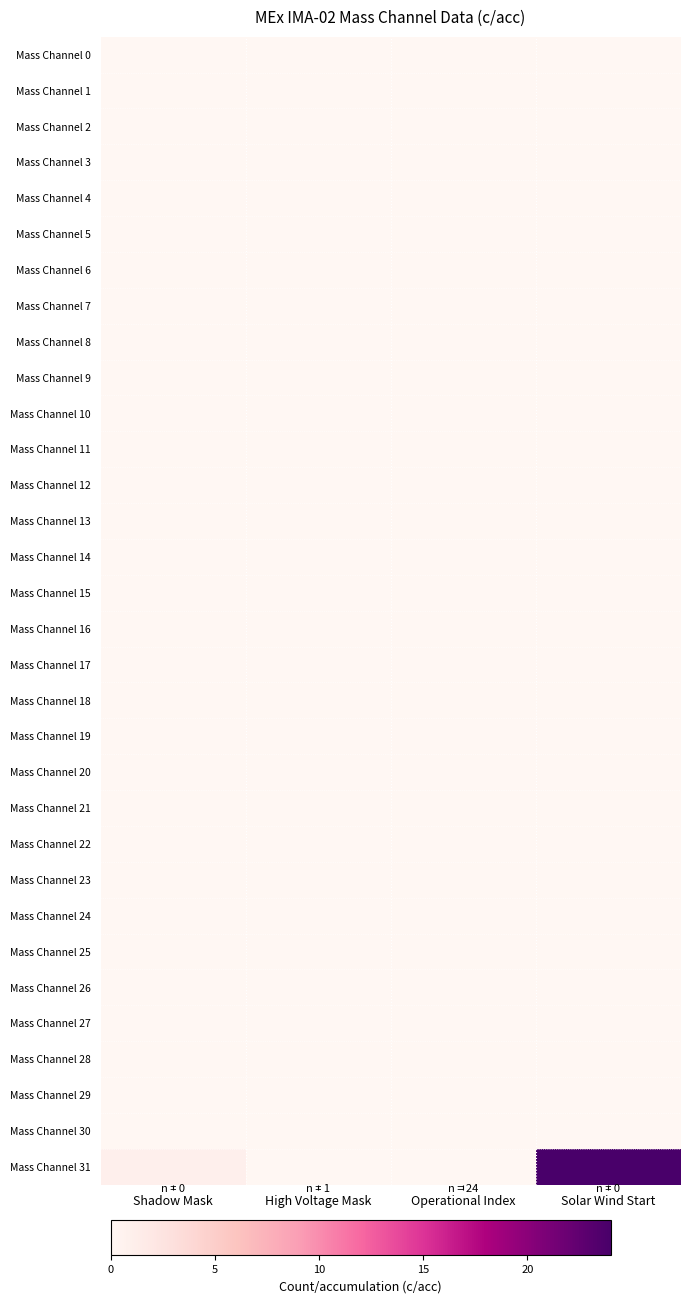

Reading right to left, extract all data points from this chart.

Mass Channel 0: Solar Wind Start=0	Operational Index=0	High Voltage Mask=0	Shadow Mask=0
Mass Channel 1: Solar Wind Start=0	Operational Index=0	High Voltage Mask=0	Shadow Mask=0
Mass Channel 2: Solar Wind Start=0	Operational Index=0	High Voltage Mask=0	Shadow Mask=0
Mass Channel 3: Solar Wind Start=0	Operational Index=0	High Voltage Mask=0	Shadow Mask=0
Mass Channel 4: Solar Wind Start=0	Operational Index=0	High Voltage Mask=0	Shadow Mask=0
Mass Channel 5: Solar Wind Start=0	Operational Index=0	High Voltage Mask=0	Shadow Mask=0
Mass Channel 6: Solar Wind Start=0	Operational Index=0	High Voltage Mask=0	Shadow Mask=0
Mass Channel 7: Solar Wind Start=0	Operational Index=0	High Voltage Mask=0	Shadow Mask=0
Mass Channel 8: Solar Wind Start=0	Operational Index=0	High Voltage Mask=0	Shadow Mask=0
Mass Channel 9: Solar Wind Start=0	Operational Index=0	High Voltage Mask=0	Shadow Mask=0
Mass Channel 10: Solar Wind Start=0	Operational Index=0	High Voltage Mask=0	Shadow Mask=0
Mass Channel 11: Solar Wind Start=0	Operational Index=0	High Voltage Mask=0	Shadow Mask=0
Mass Channel 12: Solar Wind Start=0	Operational Index=0	High Voltage Mask=0	Shadow Mask=0
Mass Channel 13: Solar Wind Start=0	Operational Index=0	High Voltage Mask=0	Shadow Mask=0
Mass Channel 14: Solar Wind Start=0	Operational Index=0	High Voltage Mask=0	Shadow Mask=0
Mass Channel 15: Solar Wind Start=0	Operational Index=0	High Voltage Mask=0	Shadow Mask=0
Mass Channel 16: Solar Wind Start=0	Operational Index=0	High Voltage Mask=0	Shadow Mask=0
Mass Channel 17: Solar Wind Start=0	Operational Index=0	High Voltage Mask=0	Shadow Mask=0
Mass Channel 18: Solar Wind Start=0	Operational Index=0	High Voltage Mask=0	Shadow Mask=0
Mass Channel 19: Solar Wind Start=0	Operational Index=0	High Voltage Mask=0	Shadow Mask=0
Mass Channel 20: Solar Wind Start=0	Operational Index=0	High Voltage Mask=0	Shadow Mask=0
Mass Channel 21: Solar Wind Start=0	Operational Index=0	High Voltage Mask=0	Shadow Mask=0
Mass Channel 22: Solar Wind Start=0	Operational Index=0	High Voltage Mask=0	Shadow Mask=0
Mass Channel 23: Solar Wind Start=0	Operational Index=0	High Voltage Mask=0	Shadow Mask=0
Mass Channel 24: Solar Wind Start=0	Operational Index=0	High Voltage Mask=0	Shadow Mask=0
Mass Channel 25: Solar Wind Start=0	Operational Index=0	High Voltage Mask=0	Shadow Mask=0
Mass Channel 26: Solar Wind Start=0	Operational Index=0	High Voltage Mask=0	Shadow Mask=0
Mass Channel 27: Solar Wind Start=0	Operational Index=0	High Voltage Mask=0	Shadow Mask=0
Mass Channel 28: Solar Wind Start=0	Operational Index=0	High Voltage Mask=0	Shadow Mask=0
Mass Channel 29: Solar Wind Start=0	Operational Index=0	High Voltage Mask=0	Shadow Mask=0
Mass Channel 30: Solar Wind Start=0	Operational Index=0	High Voltage Mask=0	Shadow Mask=0
Mass Channel 31: Solar Wind Start=24	Operational Index=0	High Voltage Mask=0	Shadow Mask=1